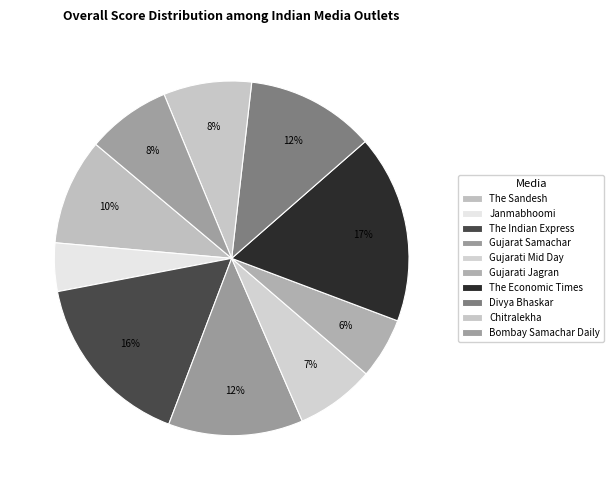

Between Chitralekha and Gujarati Jagran, which is larger?

Chitralekha